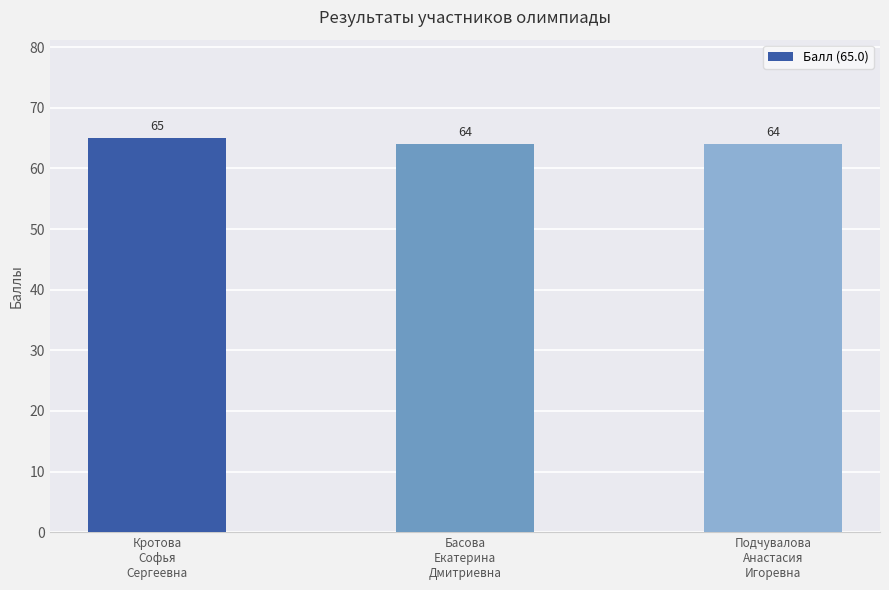

What is the ratio of the value at Кротова
Софья
Сергеевна to the value at Басова
Екатерина
Дмитриевна?

1.0